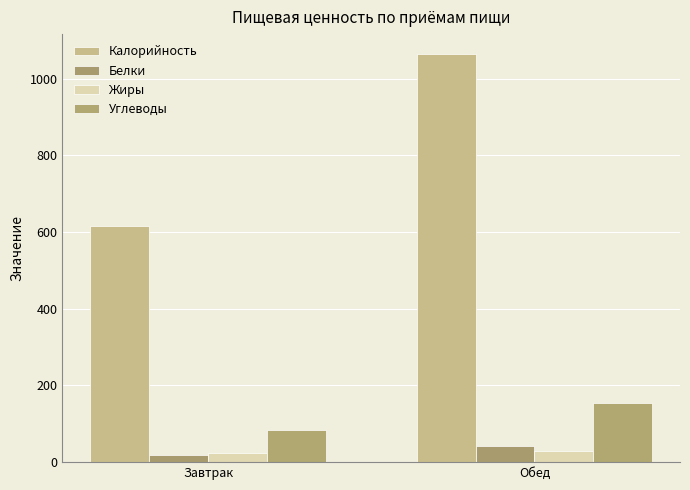

What is the value of the Калорийность bar at the 1st from the left?

617